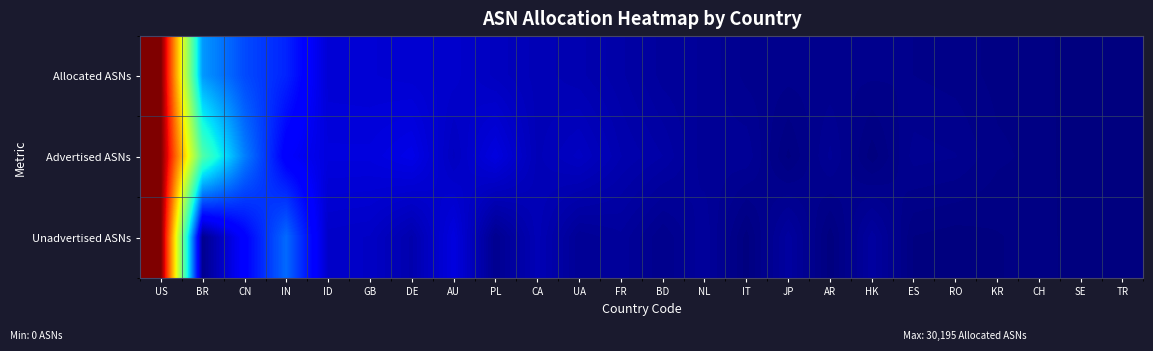

What is the greatest value displayed?

1.0